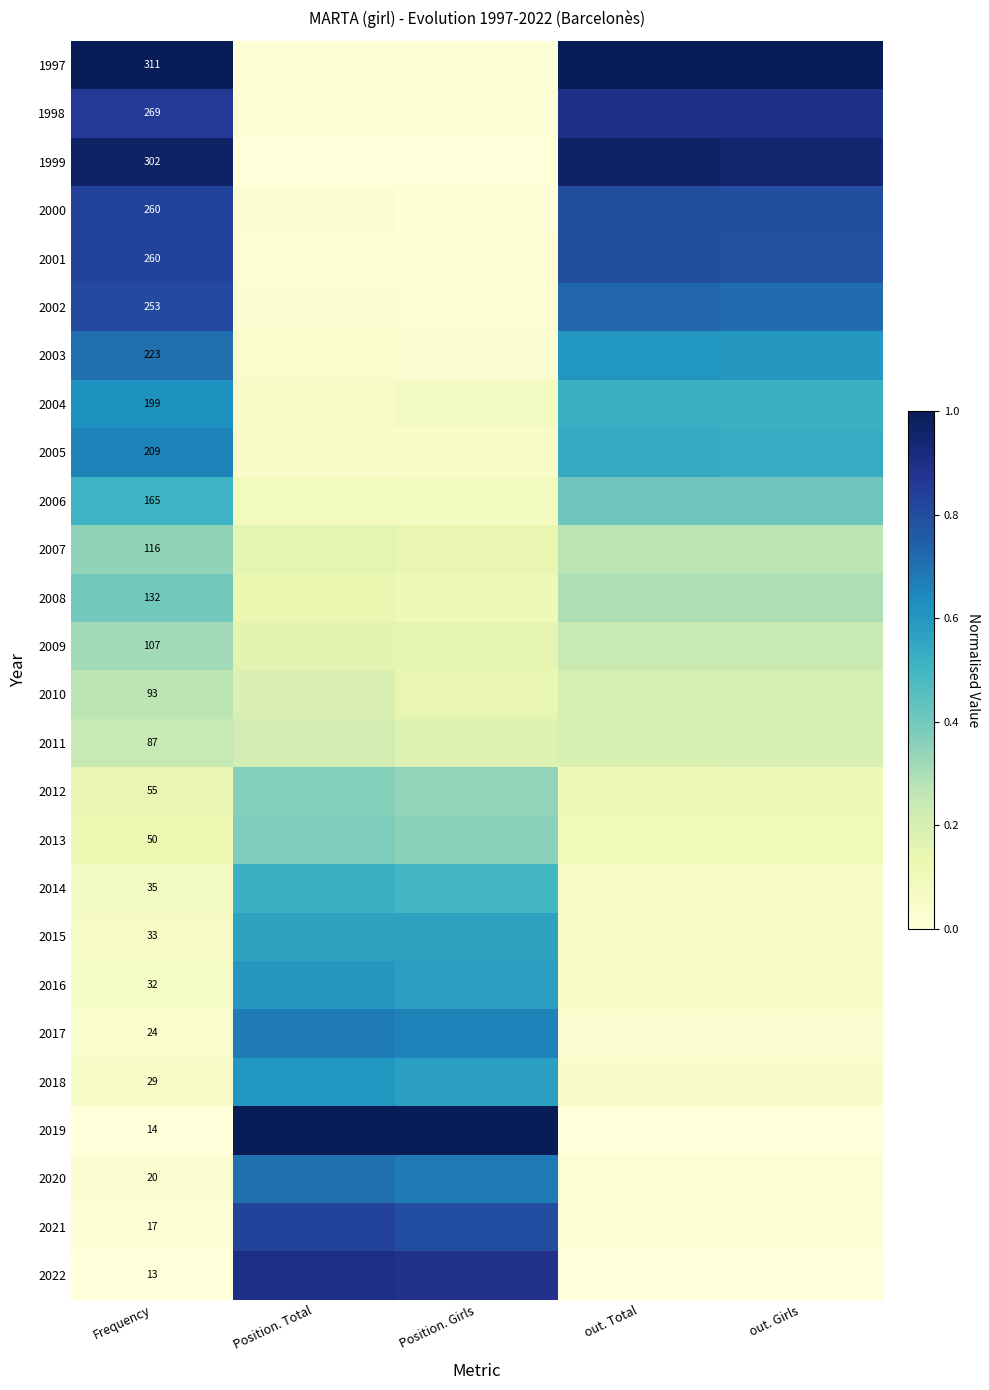

At how many categories does at least one series exceed 0?

5